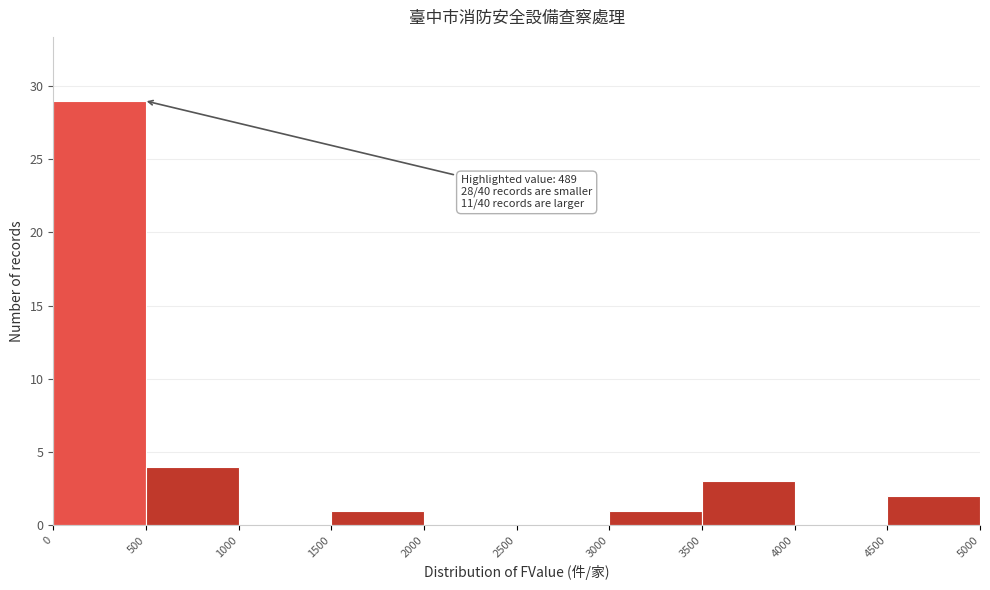

Over which range of the x-axis is the bar tallest?

0 to 500